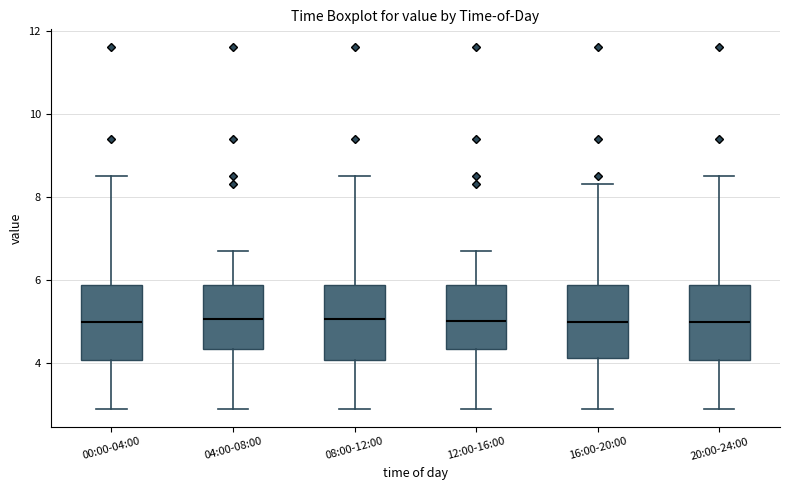

Reading left to right, read every box against the y-axis: the position of its median line, the range the box covers, and the ends of its whiskers. The values are not printed on the chart, so give them approximately, as read against the axis.

00:00-04:00: median 5.0, box 4.0 to 5.8, whiskers 3.0 to 8.6
04:00-08:00: median 5.0, box 4.4 to 5.8, whiskers 3.0 to 6.8
08:00-12:00: median 5.0, box 4.0 to 5.8, whiskers 3.0 to 8.6
12:00-16:00: median 5.0, box 4.4 to 5.8, whiskers 3.0 to 6.8
16:00-20:00: median 5.0, box 4.2 to 5.8, whiskers 3.0 to 8.4
20:00-24:00: median 5.0, box 4.0 to 5.8, whiskers 3.0 to 8.6